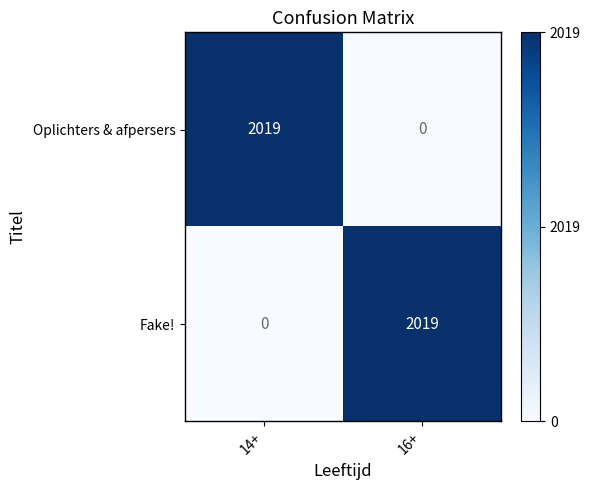

What is the sum of the Oplichters & afpersers values at 16+ and 14+?

2019